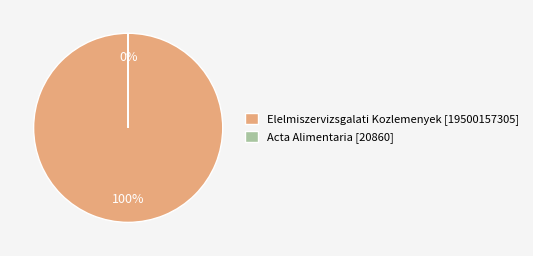

Count the number of slices in the pie.

2